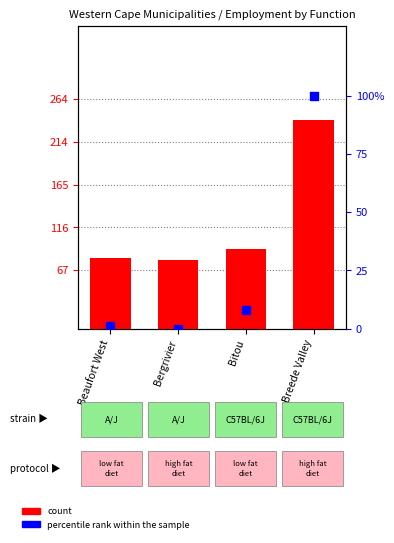

Which series has the largest total across all categories?

Finance & Admin (Full-time)